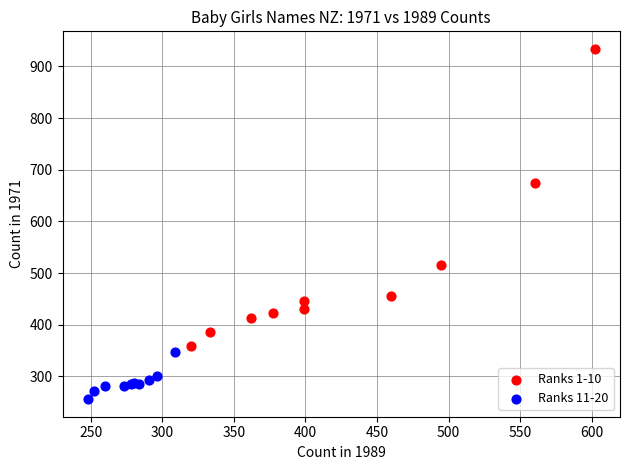

Which series has the largest Y range (max minus min)?

Ranks 1-10